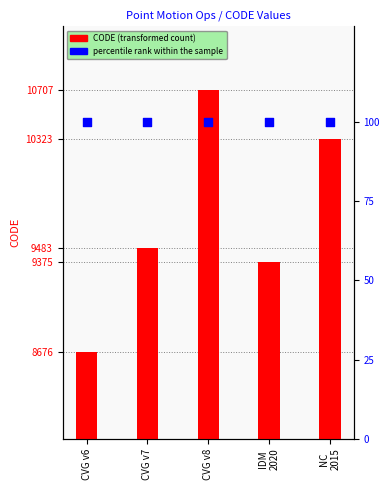

Which series contains the highest Y value?

CODE (numeric)